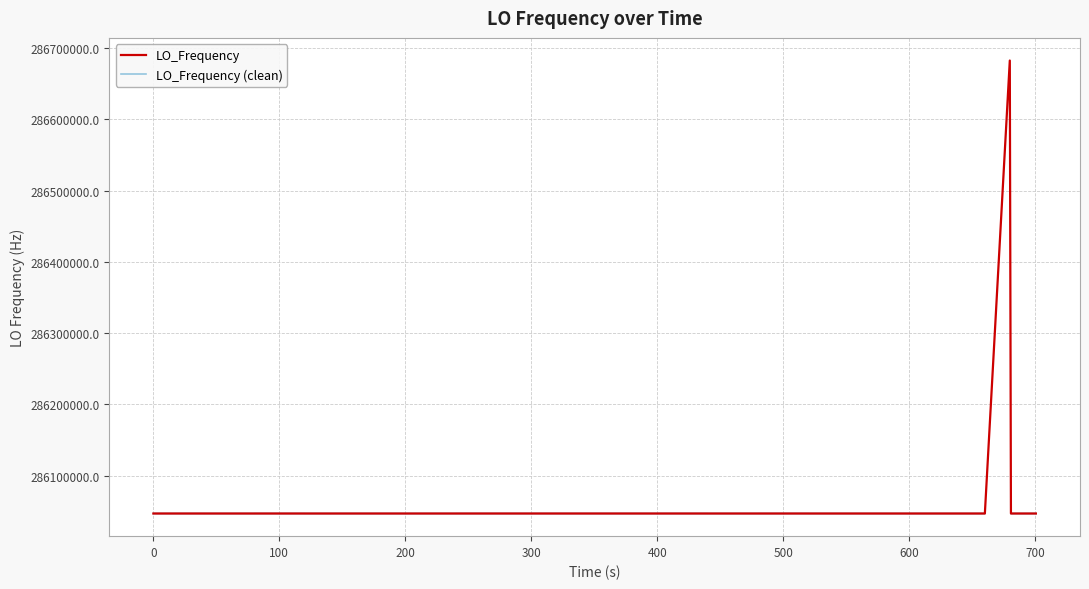

What is the value of the LO_Frequency point at the 37th from the left?

286047001.1